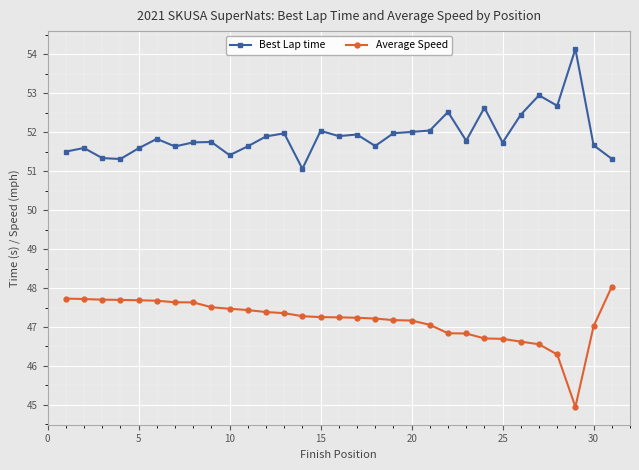

True or false: Average Speed and Best Lap time intersect in this chart.

False